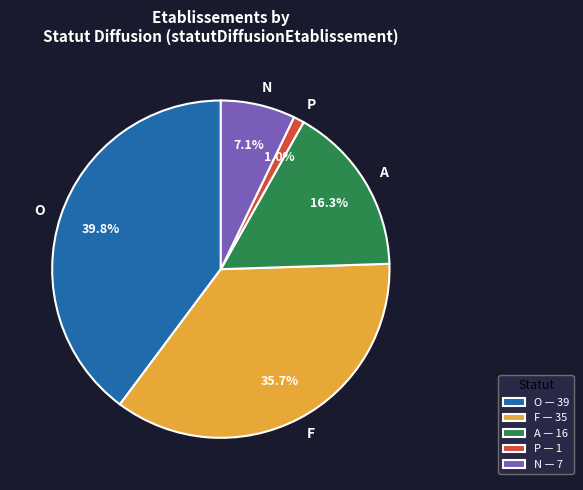

The F slice represents 7% of the pie. True or false?

False